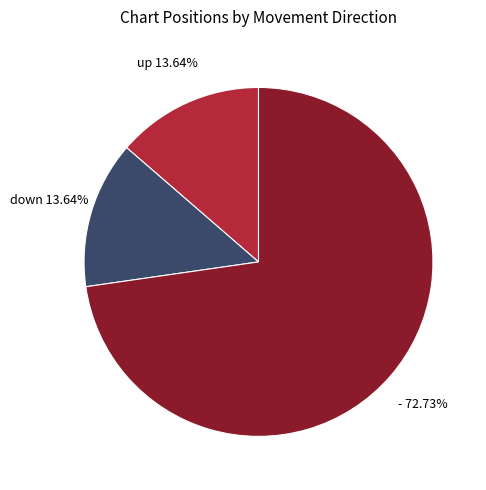

Is - the majority of the pie?

Yes